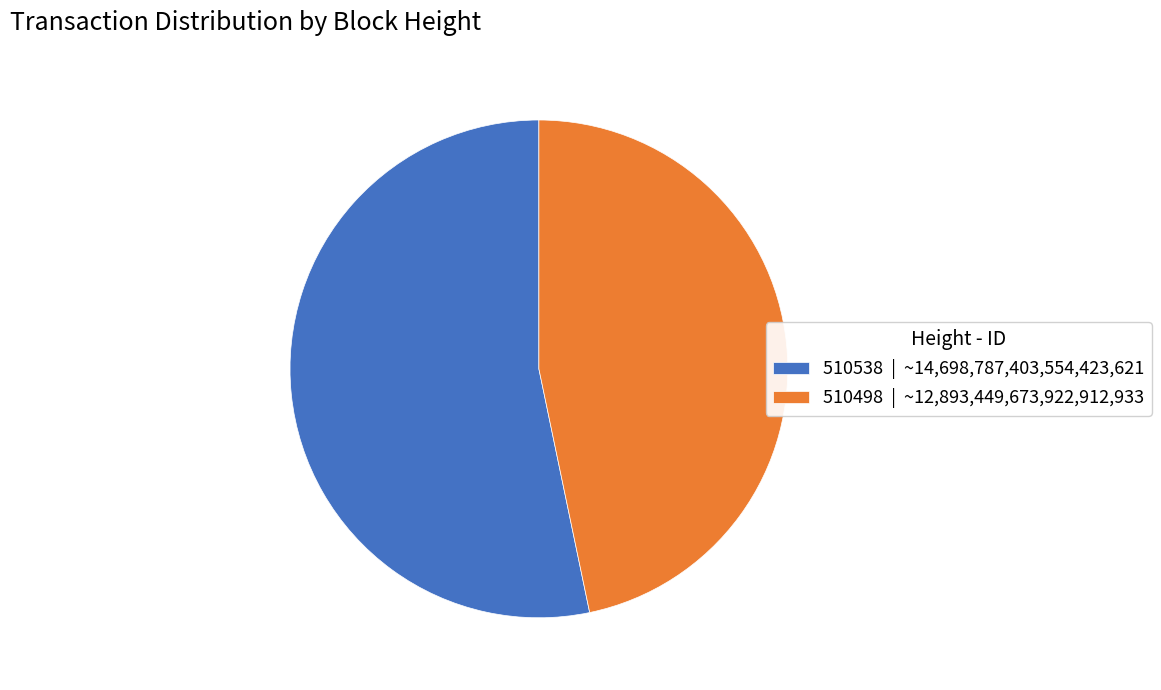

Between 510498 and 510538, which is larger?

510538